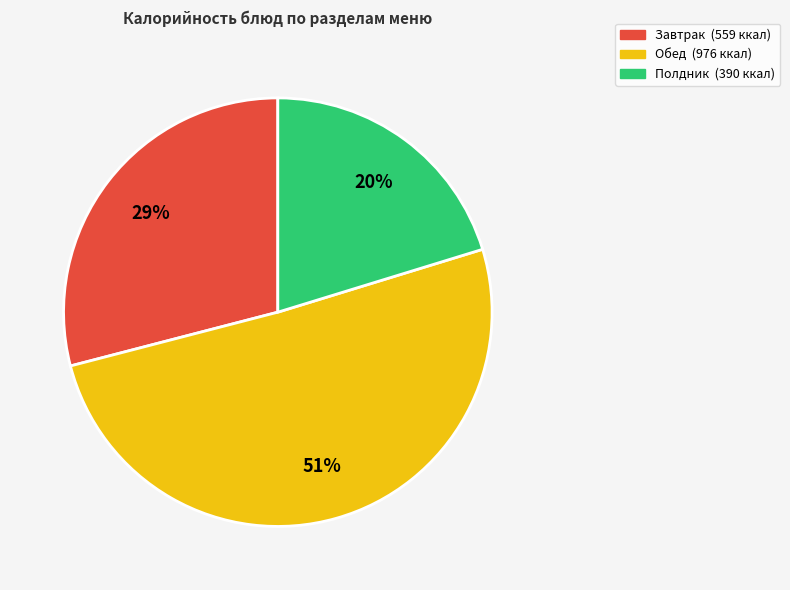

Is there any slice that represents more than half of the pie?

Yes